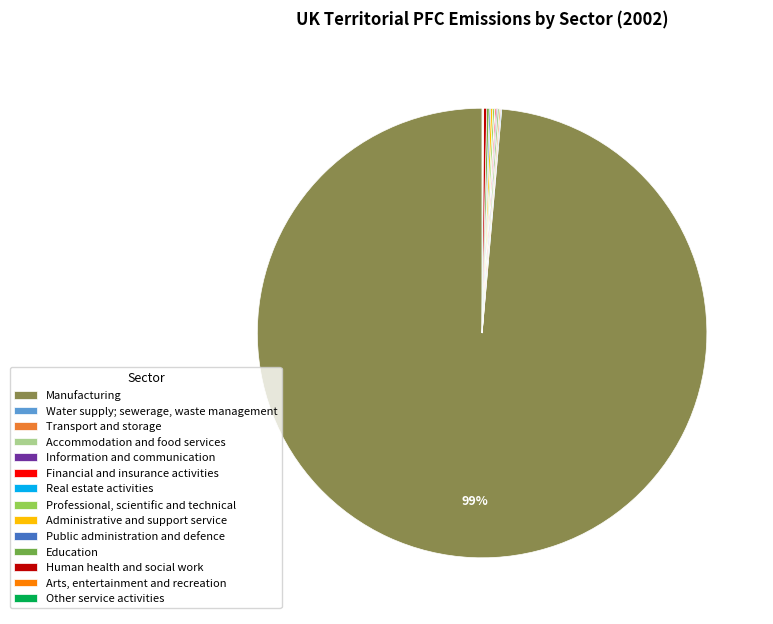

Is Manufacturing the majority of the pie?

Yes